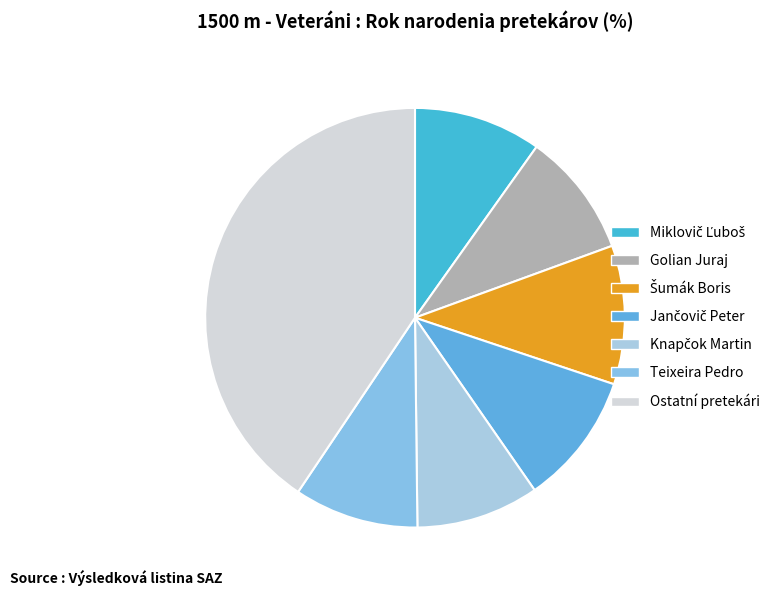

Is there any slice that represents more than half of the pie?

No